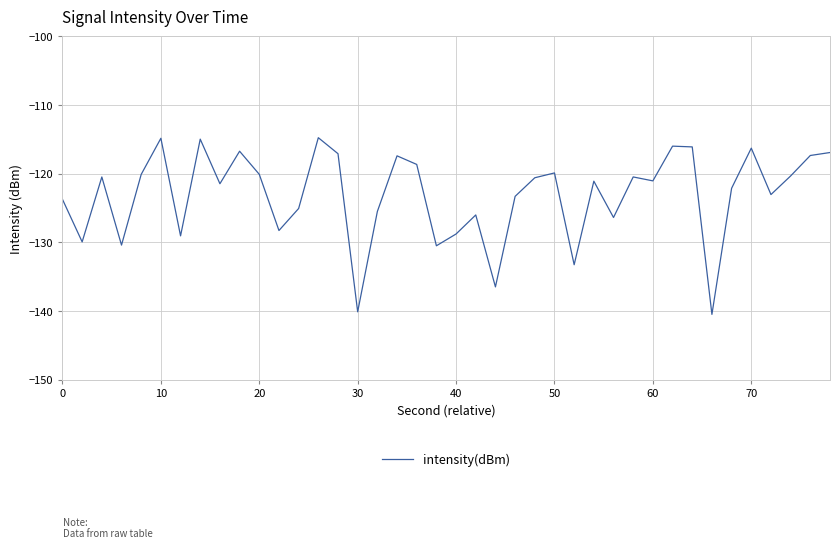

What is the difference between the maximum and minimum values?

25.7